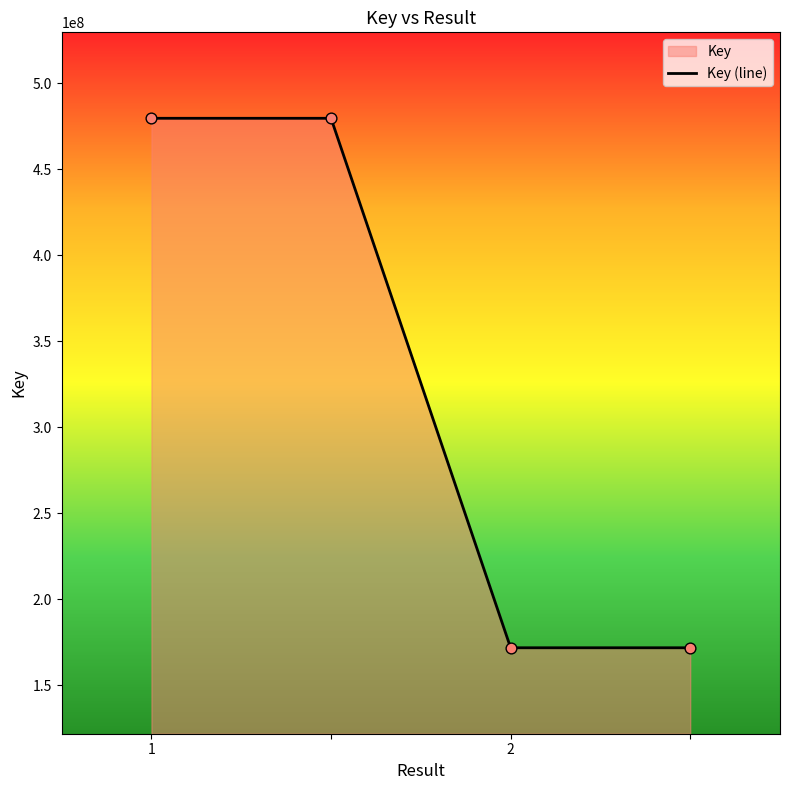

What is the change in value from  to 2?

-308009124